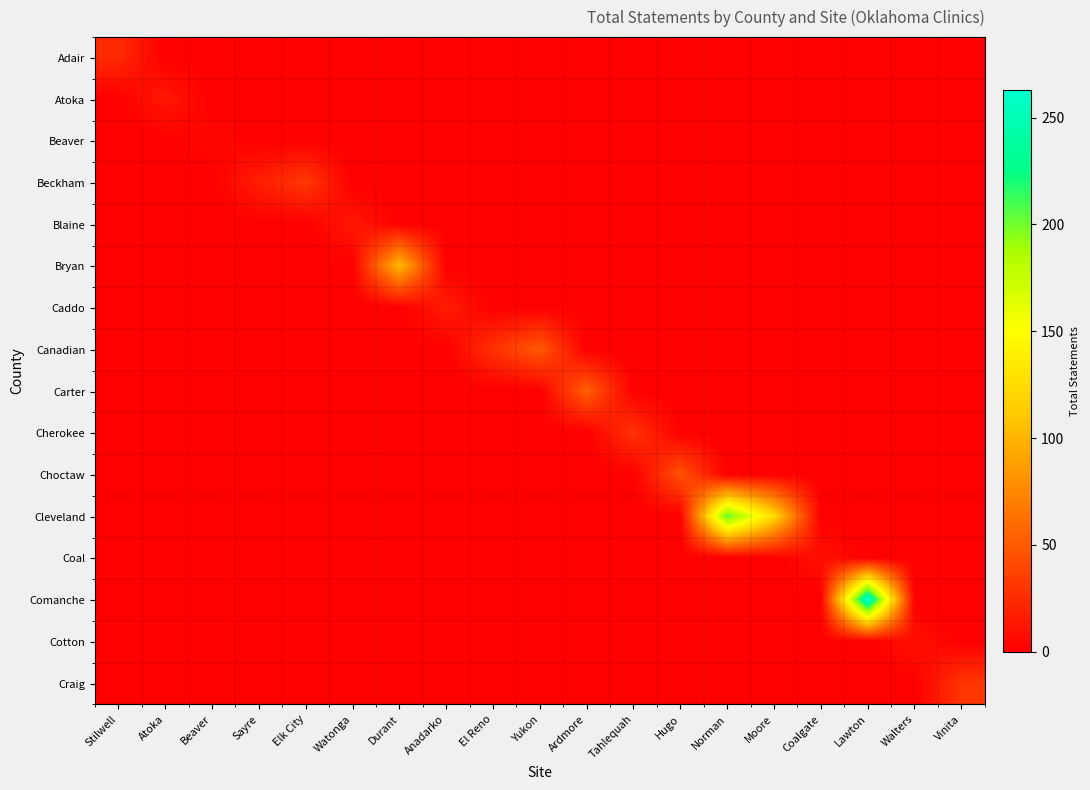

Which has a higher value, Lawton or Anadarko?

Lawton